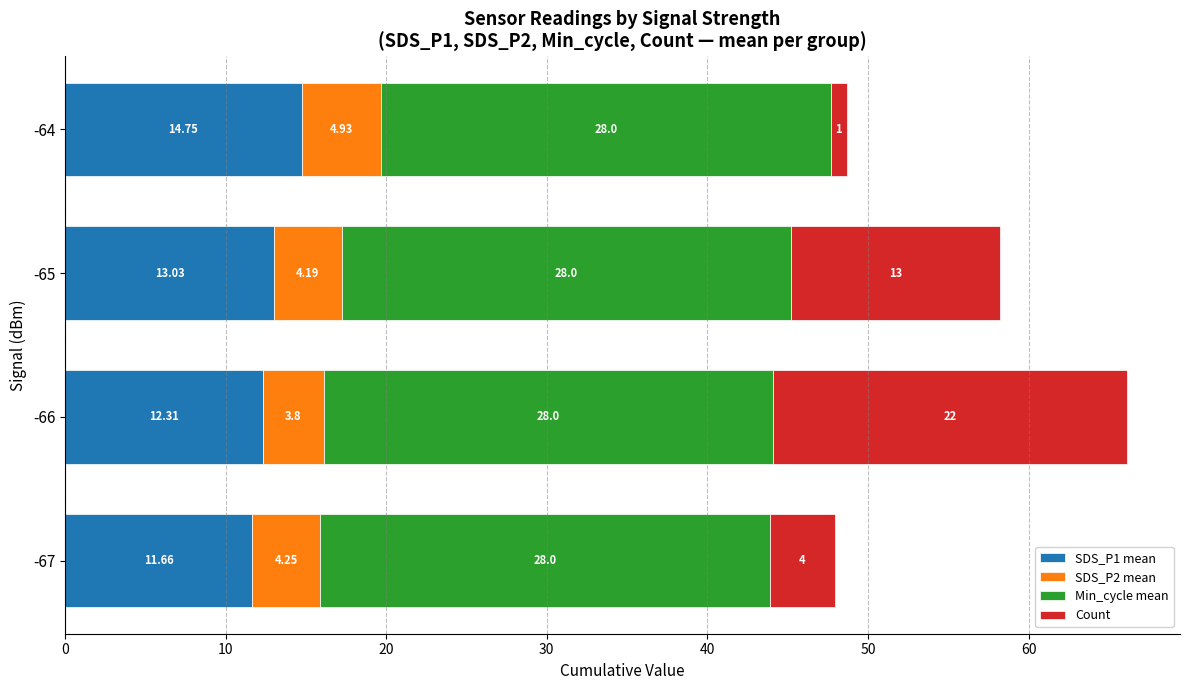

What is the total value across all series at -64?

48.7